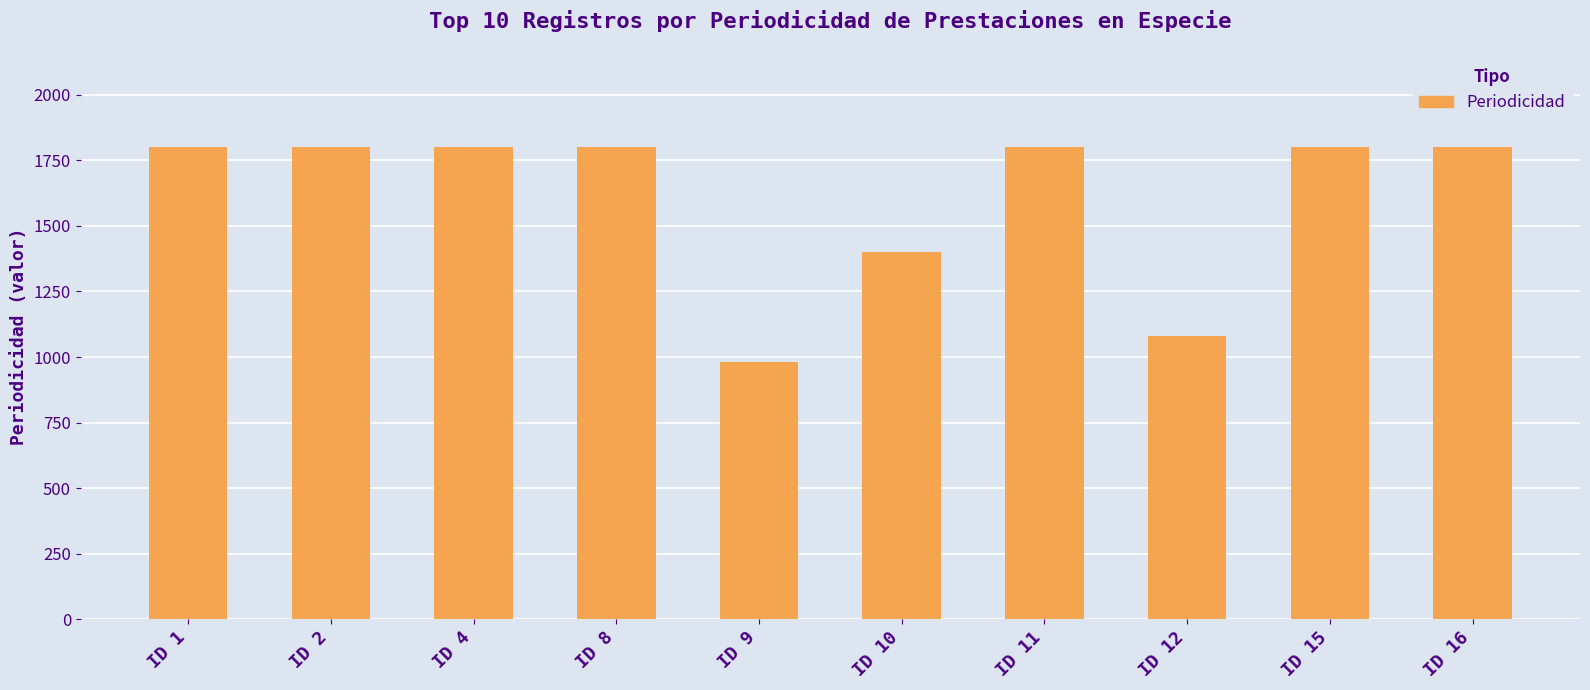

What is the value of the 1st bar from the left?

1800